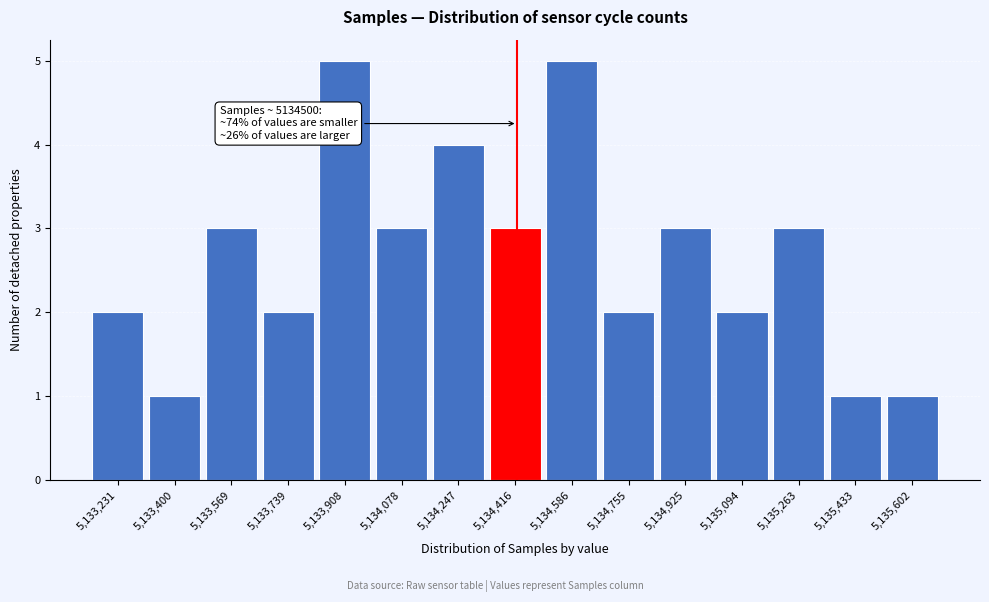

Reading left to right, list all the values displayed in this chart.

2	1	3	2	5	3	4	3	5	2	3	2	3	1	1